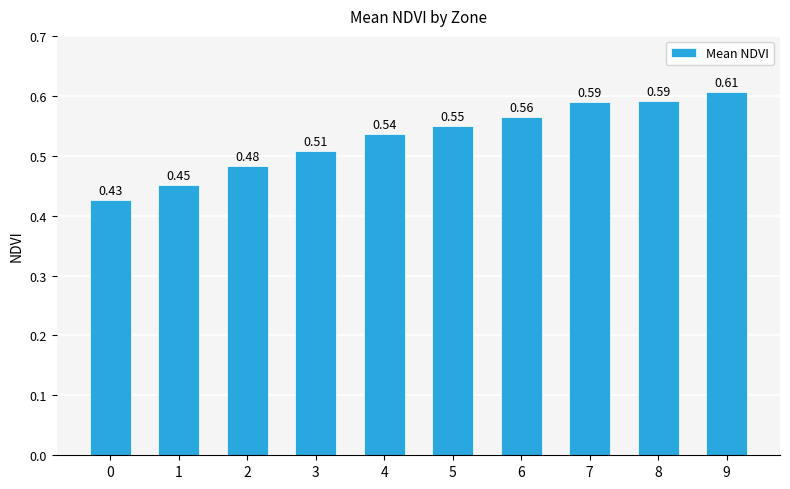

What is the sum of the values at 0 and 3?

0.9